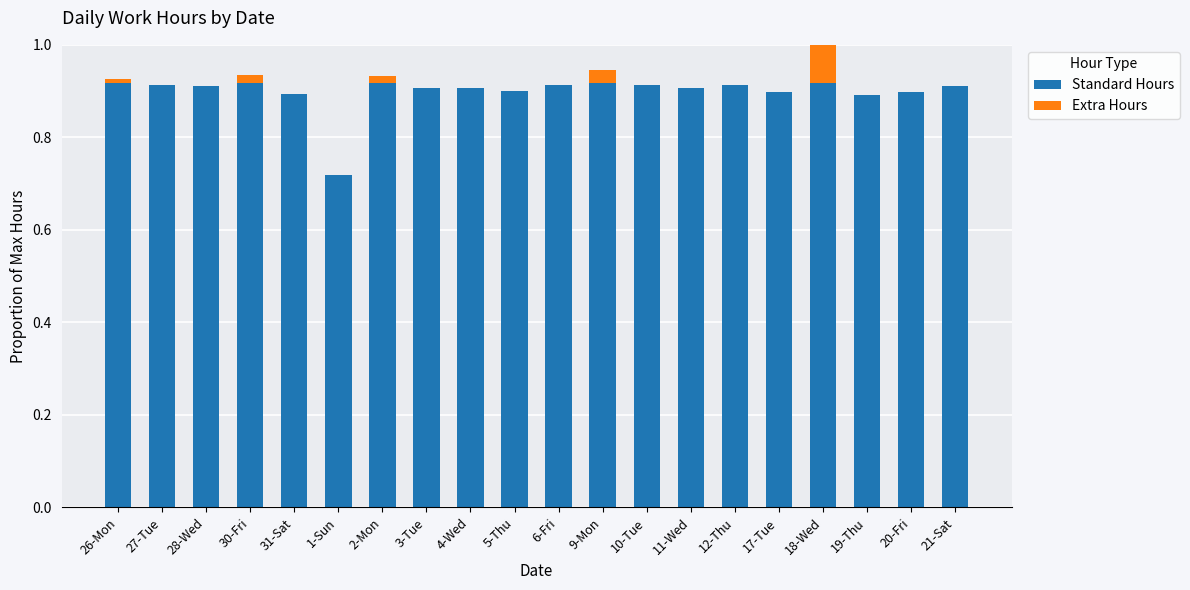

Is the value of Standard Hours at 27-Tue greater than the value of Extra Hours at 11-Wed?

Yes